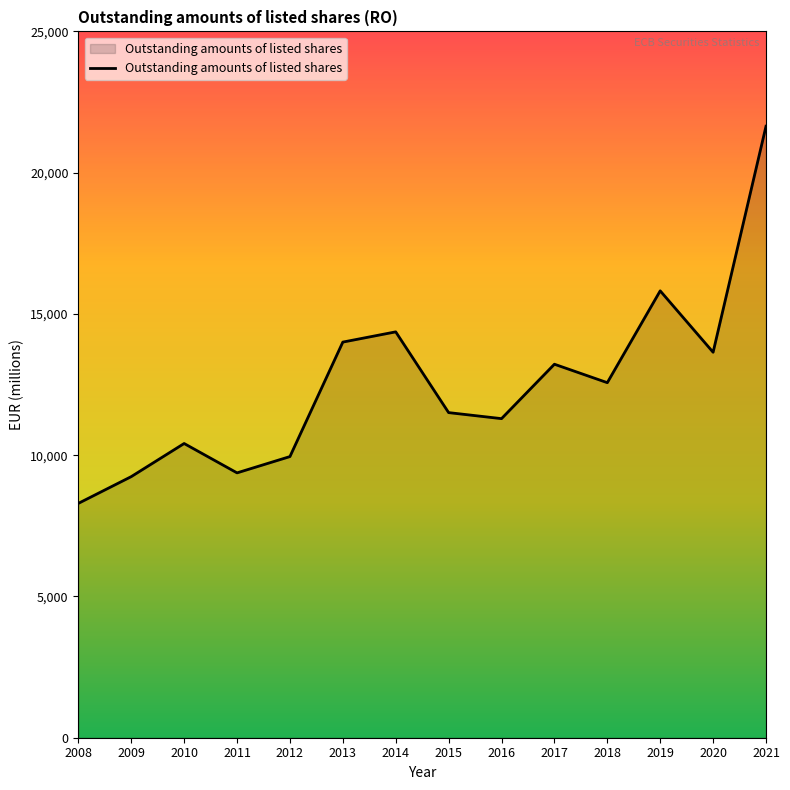

At which category does the data reach its first local peak?

2010